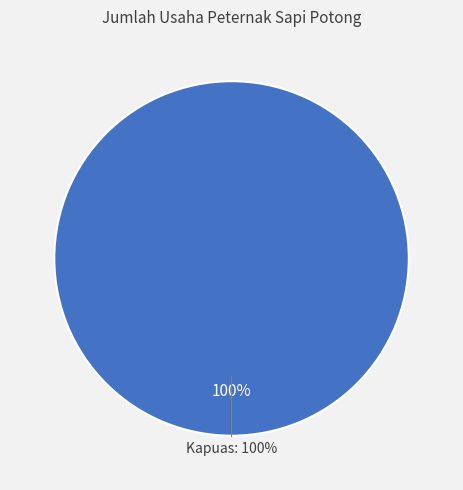

Does Kapuas represent more than half of the total?

Yes